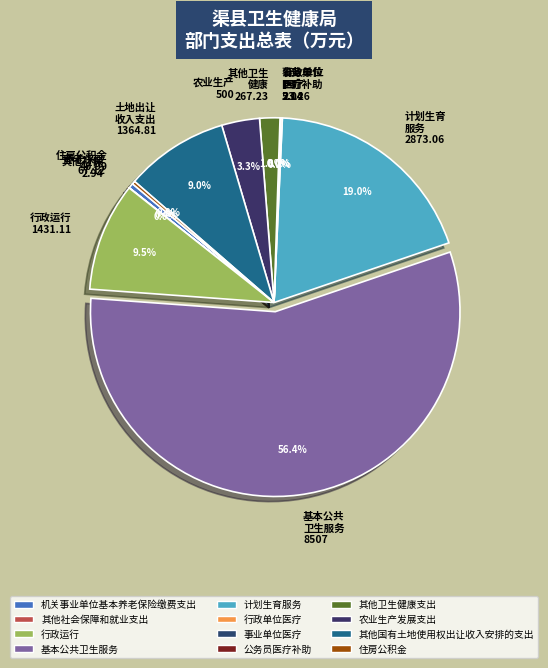

Is there any slice that represents more than half of the pie?

Yes